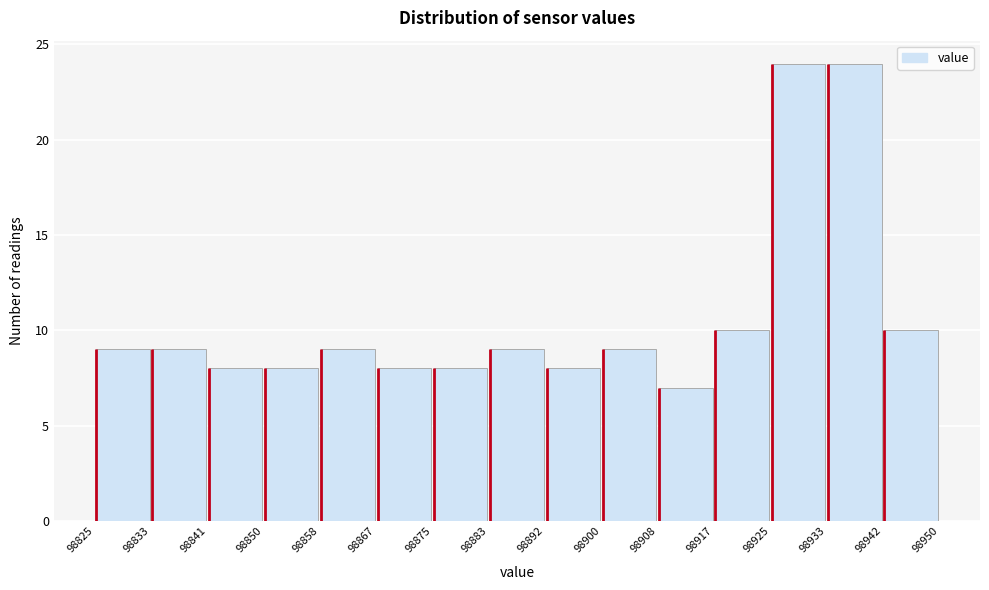

How tall is the bar that spans 98942 to 98950 on the x-axis? The values are not printed on the chart, so give them approximately, as read against the axis.

10